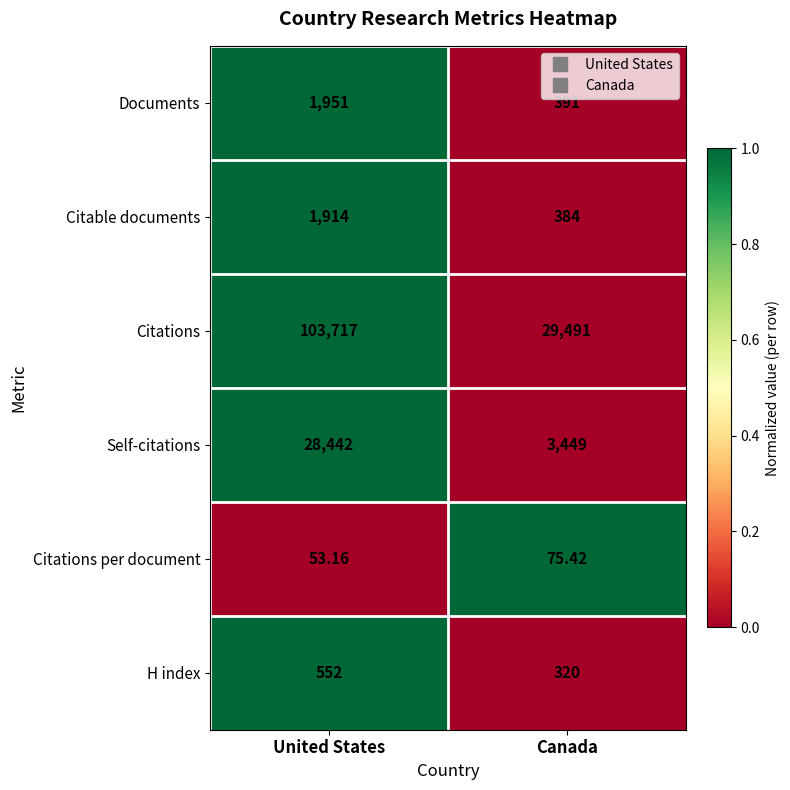

Rank the series at United States from highest to lowest value.

Citations, Self-citations, Documents, Citable documents, H index, Citations per document